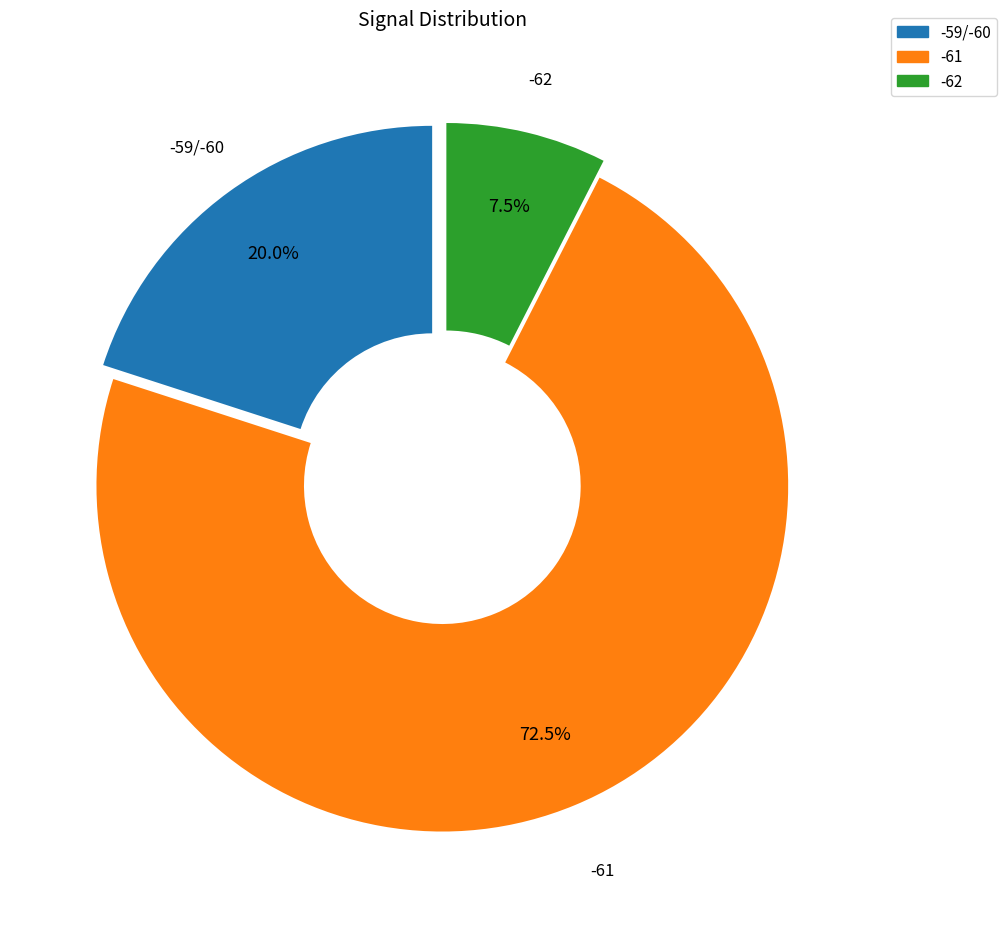

Does any single category account for the majority?

Yes